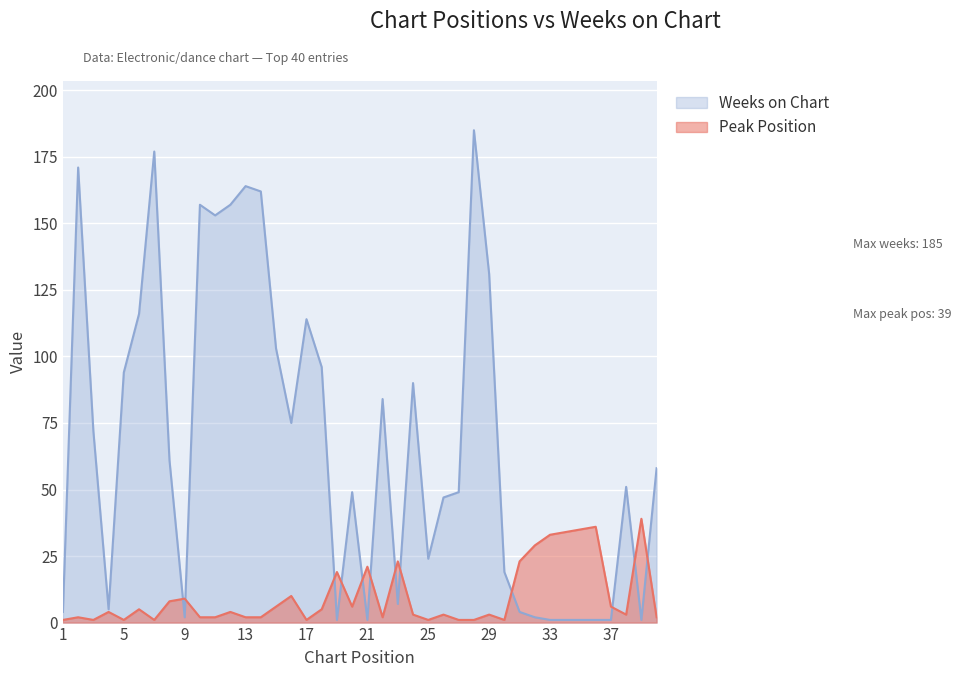

List the labels in order of Peak Position value, smallest first.

1, 3, 5, 7, 17, 25, 27, 28, 30, 2, 10, 11, 13, 14, 22, 40, 24, 26, 29, 38, 4, 12, 6, 18, 15, 20, 37, 8, 9, 16, 19, 21, 23, 31, 32, 33, 34, 35, 36, 39